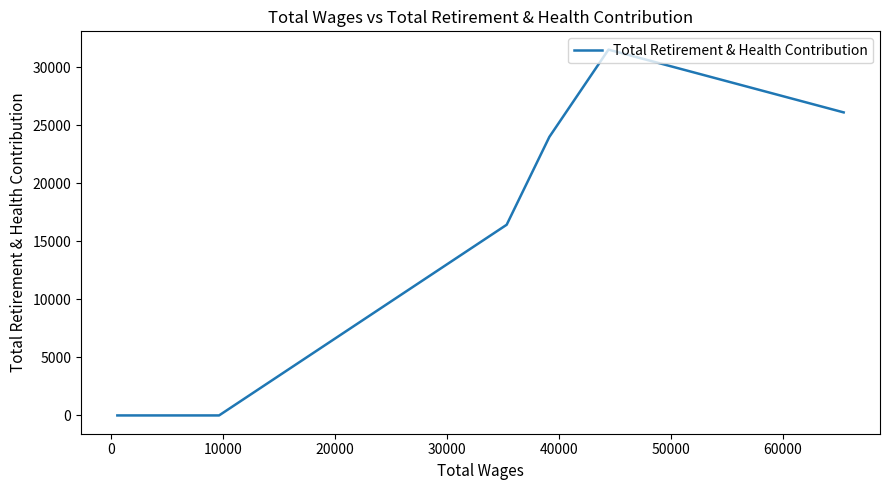

True or false: there are more than 1 points higher than both neighbors.

False